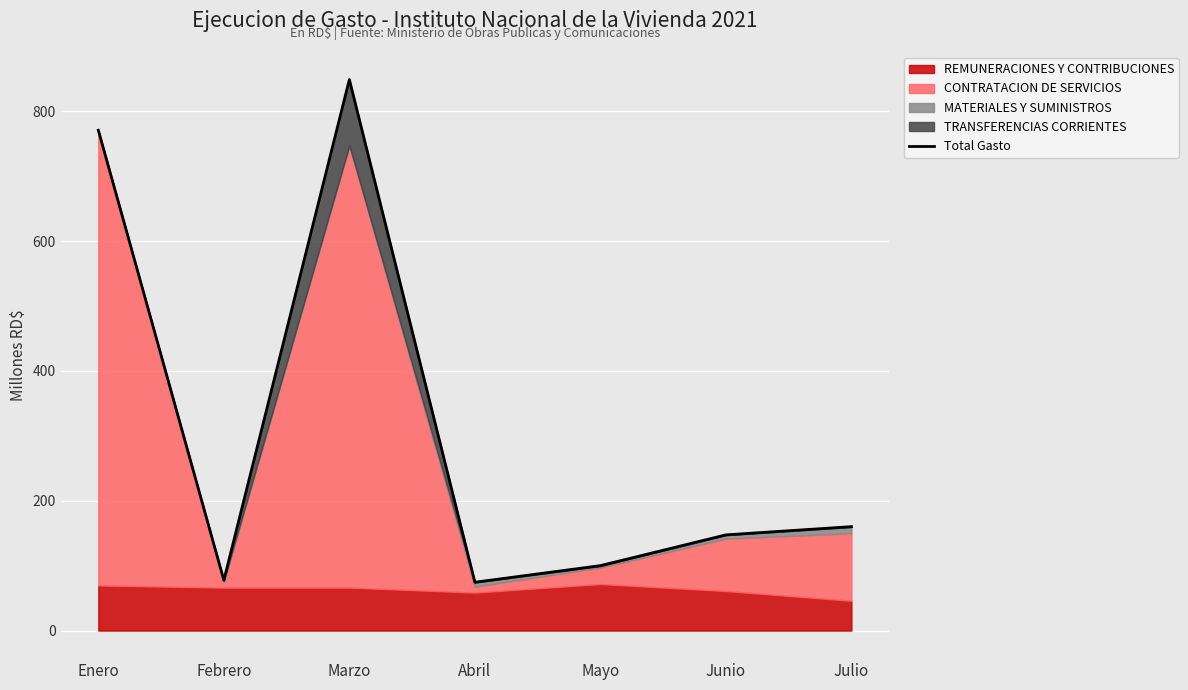

Which category has the highest value across all series?

Marzo